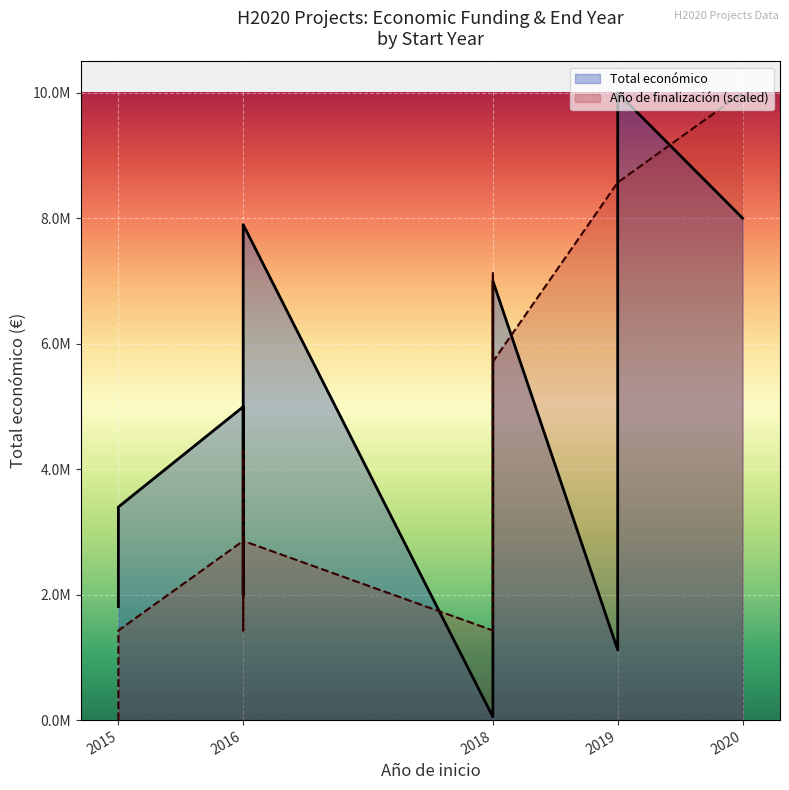

How many distinct data groups are displayed?

2